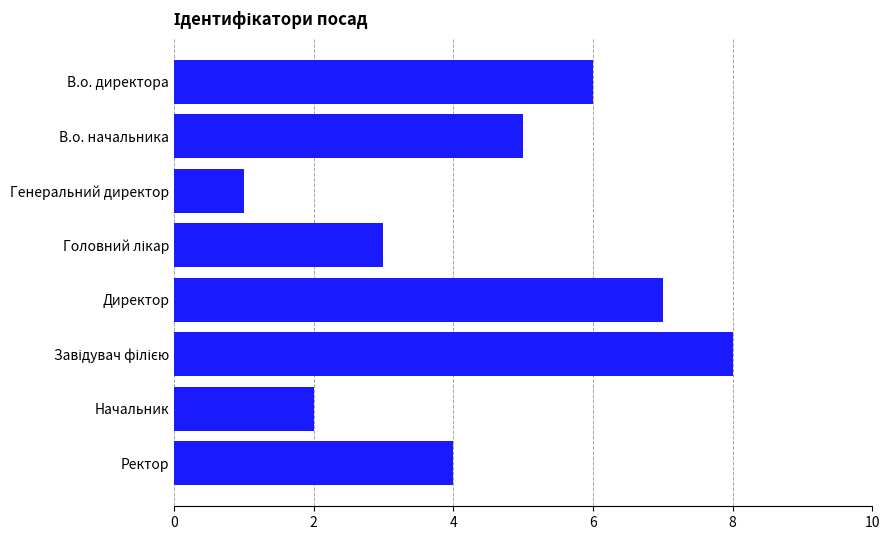

What is the sum of all values?

36